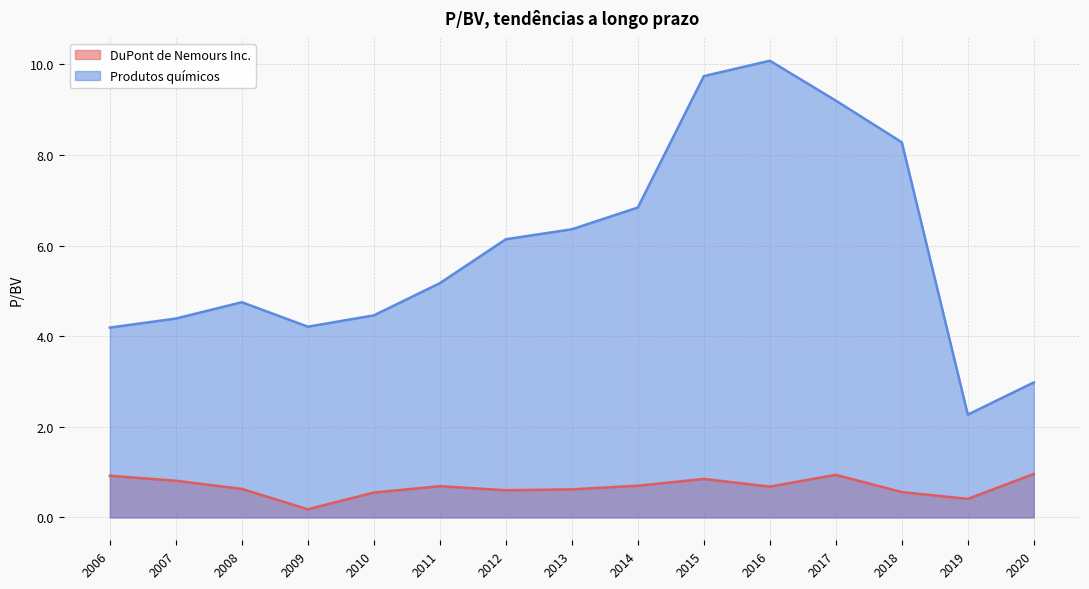

Rank the series by their maximum value, from lowest to highest.

DuPont de Nemours Inc., Produtos químicos